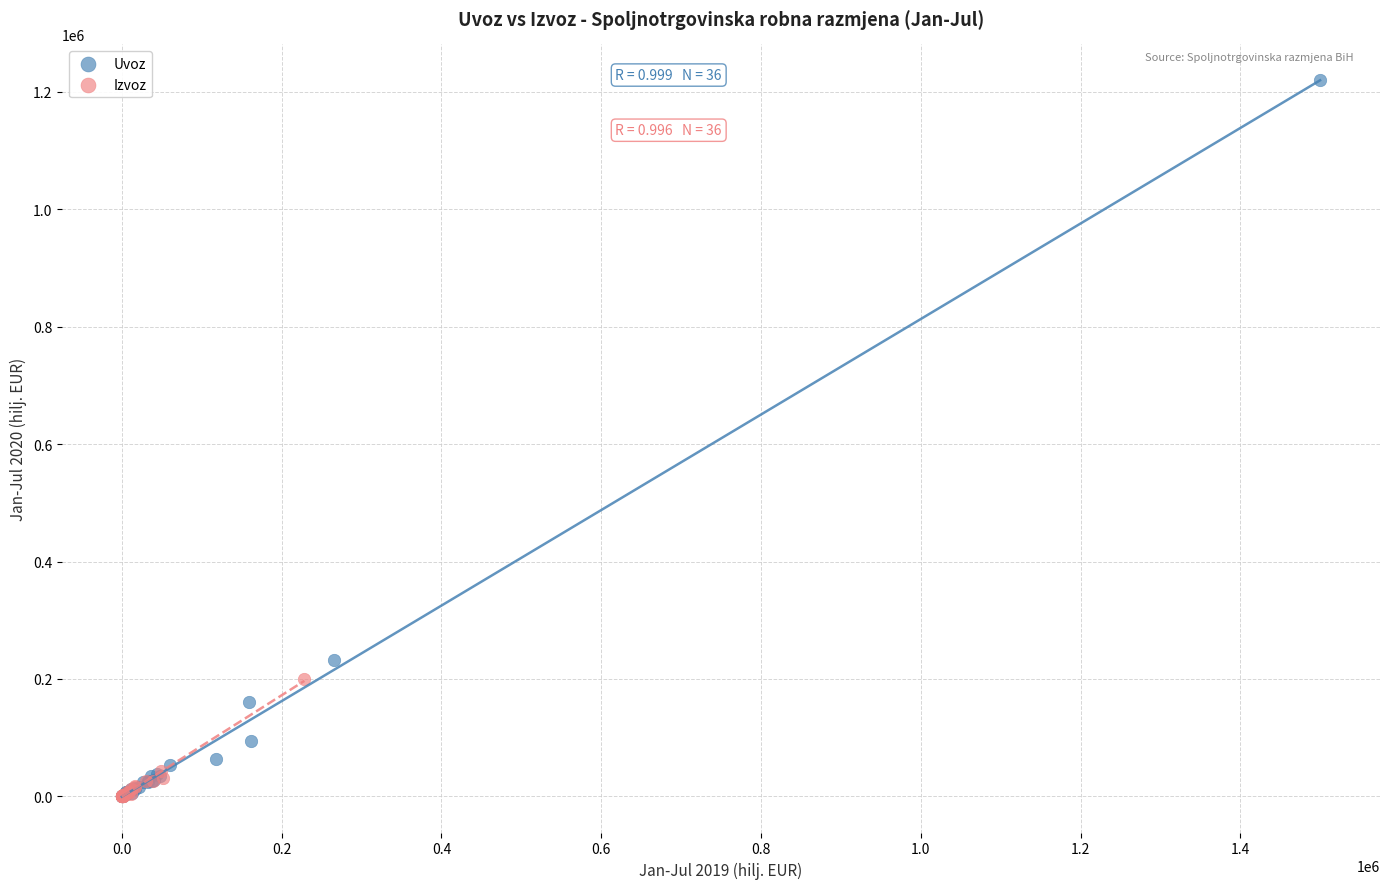

Which series contains the highest Y value?

Uvoz